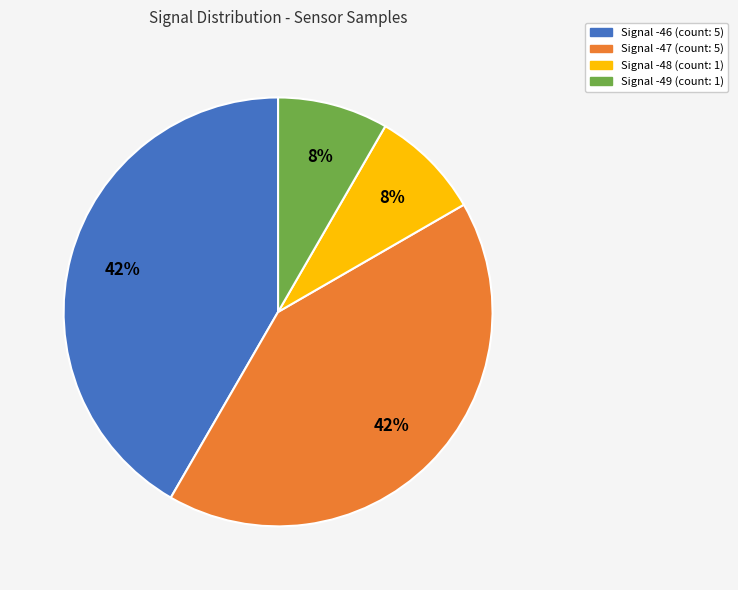

To the nearest percent, what is the average slice percentage?

25%